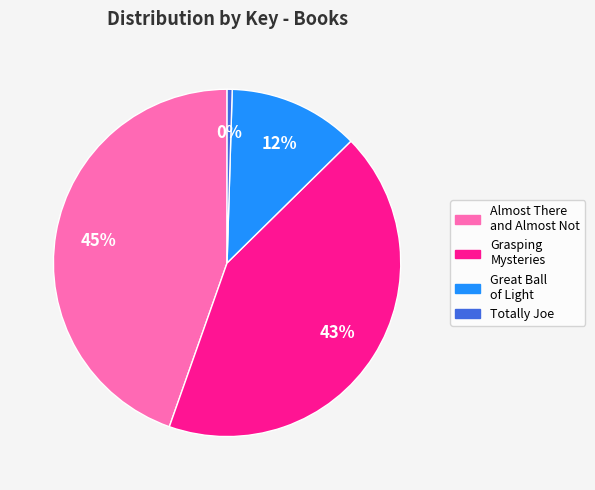

What is the ratio of the value at Great Ball of Light to the value at Grasping Mysteries?

0.3